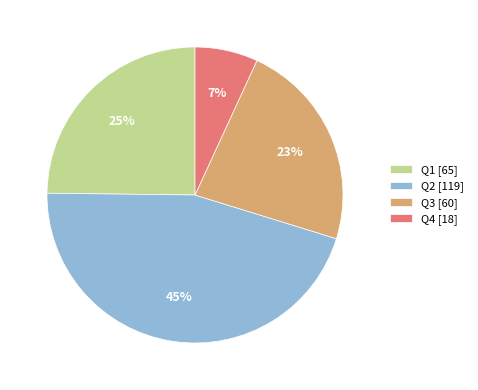

How many slices are in this pie chart?

4